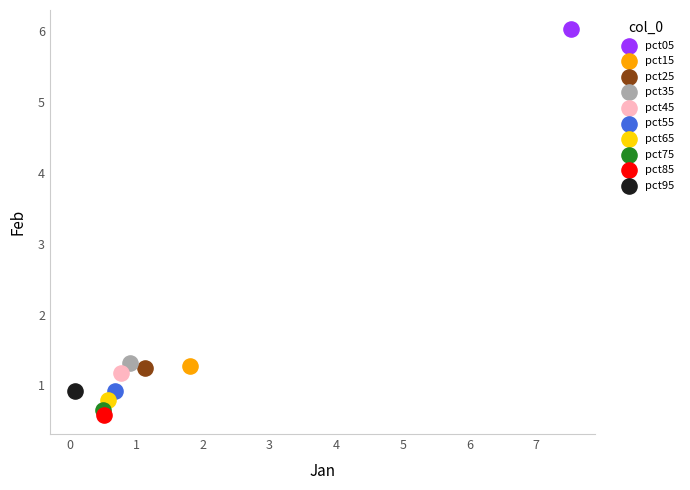

What are all the series names shown in the legend?

pct05, pct15, pct25, pct35, pct45, pct55, pct65, pct75, pct85, pct95